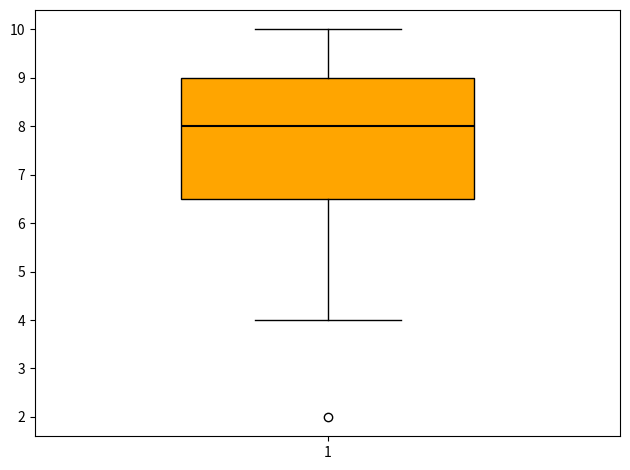

Transcribe this box plot: give where the median line is, the range the box spans, and where the two whiskers end, as read against the y-axis. The values are not printed on the chart, so give them approximately, as read against the axis.

median 8.0, box 6.5 to 9.0, whiskers 4.0 to 10.0